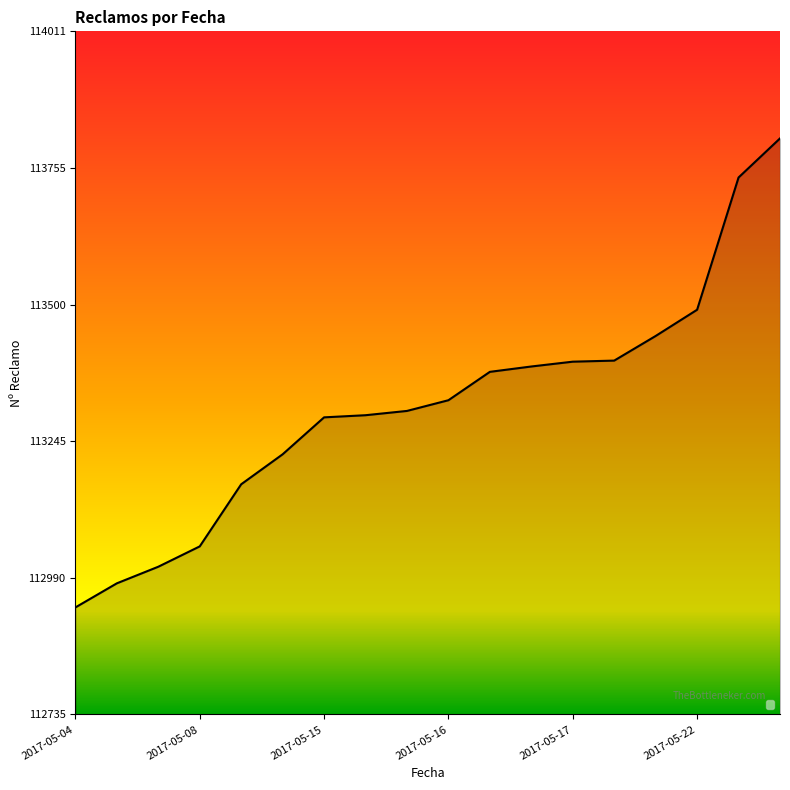

What is the value of the 14th point from the left?

113396